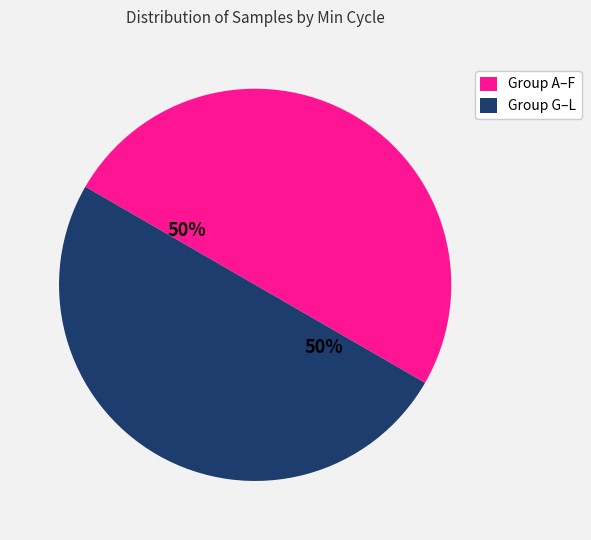

To the nearest percent, what portion does Group A–F represent?

50%